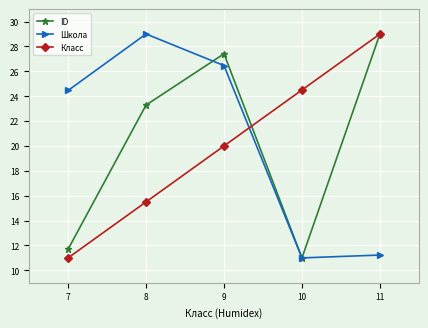

Rank the categories by Школа value from lowest to highest.

10, 11, 7, 9, 8